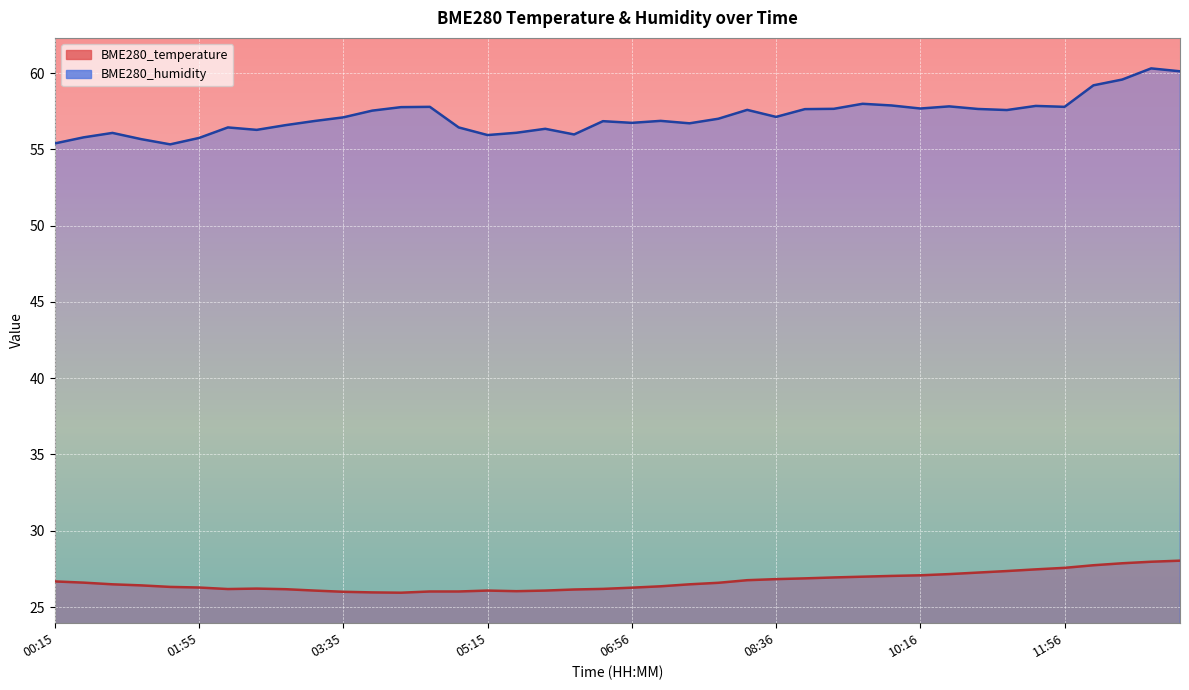

Reading right to left, transcribe all the data shown in this chart.

BME280_temperature: 28.0	28.0	27.9	27.7	27.6	27.5	27.4	27.3	27.2	27.1	27.0	27.0	26.9	26.9	26.8	26.8	26.6	26.5	26.4	26.3	26.2	26.1	26.1	26.0	26.1	26.0	26.0	25.9	26.0	26.0	26.1	26.2	26.2	26.2	26.3	26.3	26.4	26.5	26.6	26.7
BME280_humidity: 60.1	60.3	59.6	59.2	57.8	57.9	57.6	57.6	57.8	57.7	57.9	58.0	57.7	57.6	57.1	57.6	57.0	56.7	56.9	56.7	56.9	56.0	56.4	56.1	55.9	56.4	57.8	57.8	57.5	57.1	56.9	56.6	56.3	56.4	55.8	55.3	55.7	56.1	55.8	55.4